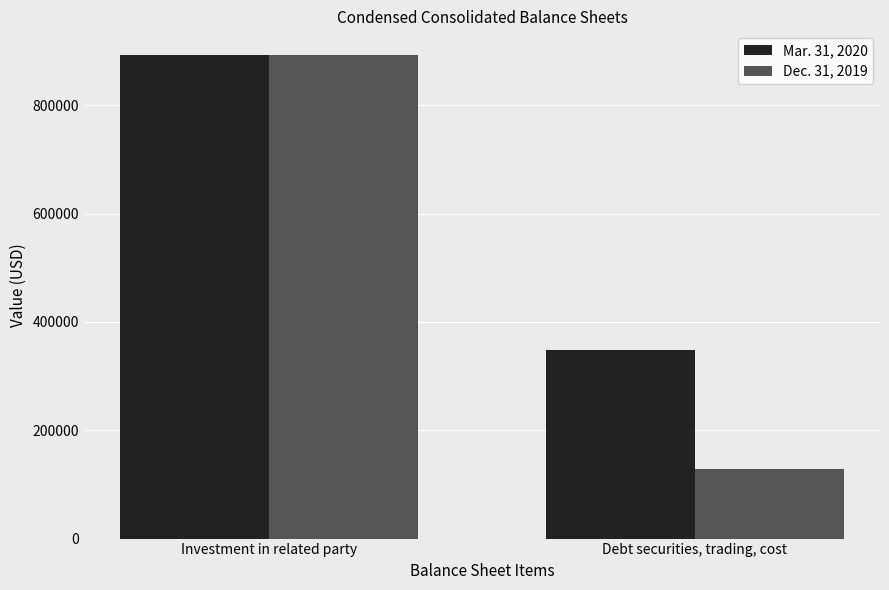

Rank the categories by Mar. 31, 2020 value from lowest to highest.

Debt securities, trading, cost, Investment in related party